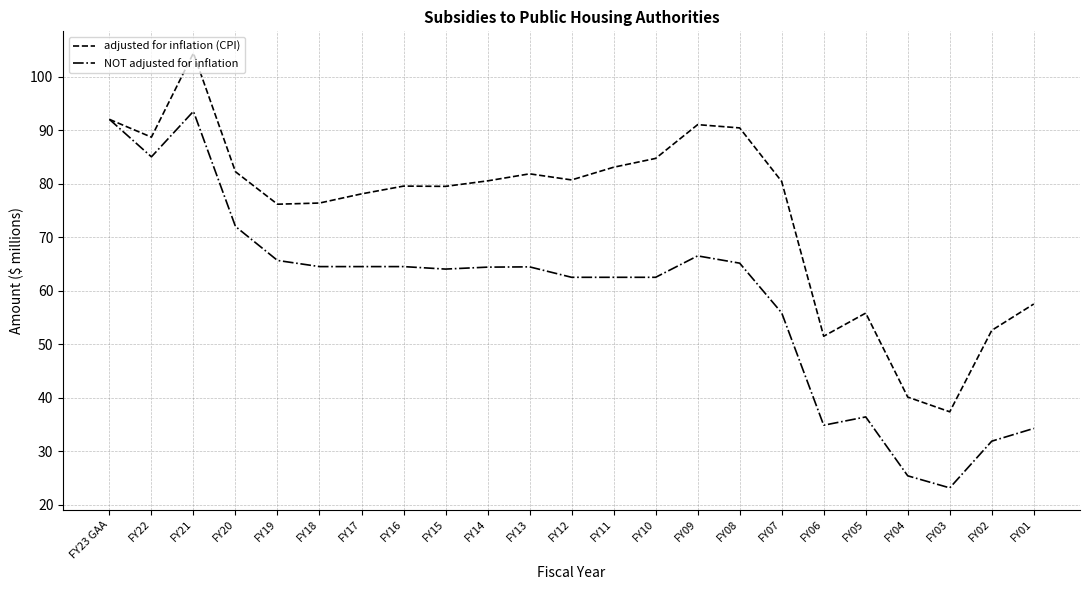

True or false: NOT adjusted for inflation has more than 1 interior local peaks.

True